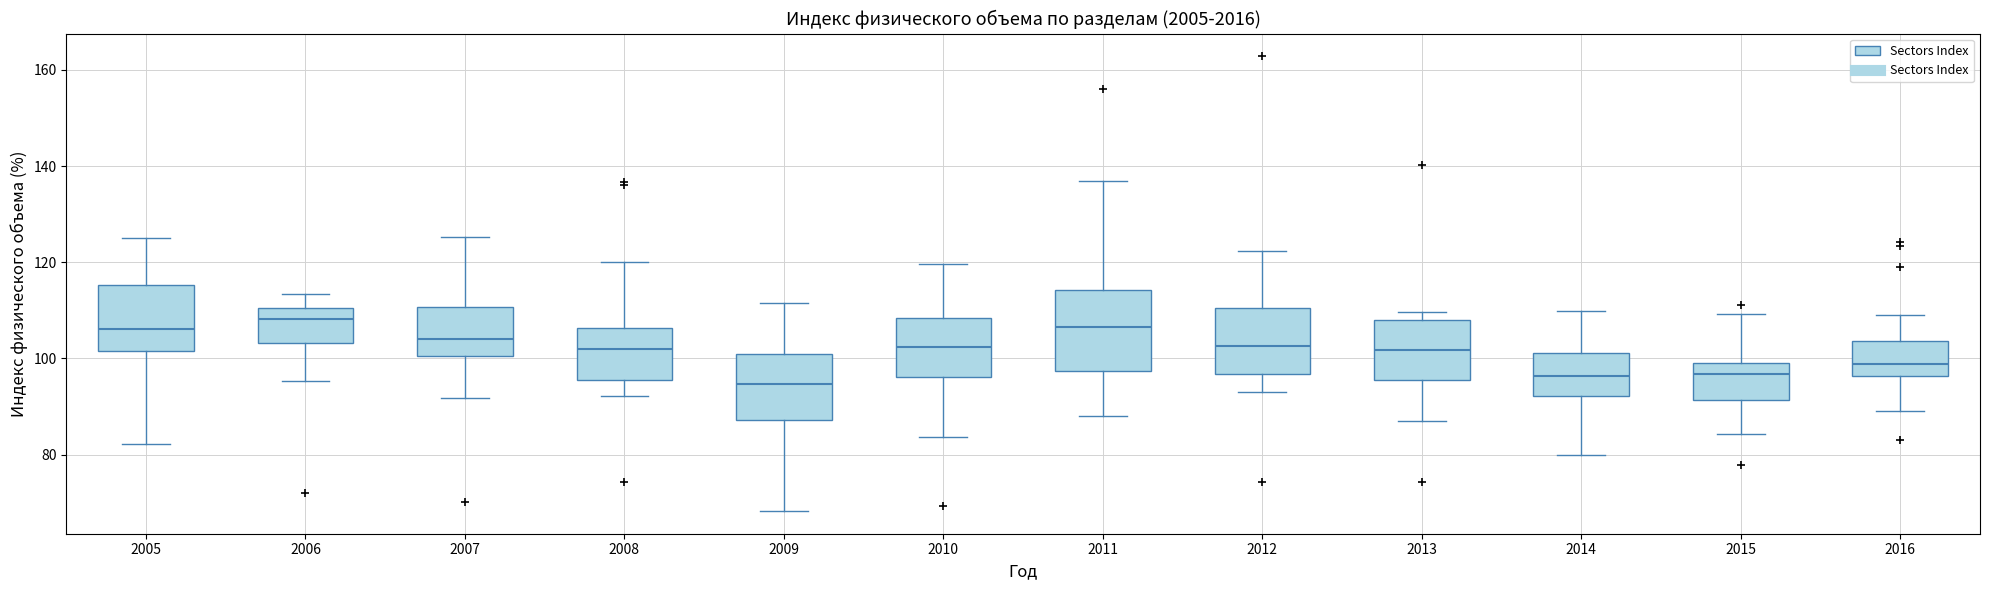

Reading left to right, read every box against the y-axis: the position of its median line, the range the box covers, and the ends of its whiskers. The values are not printed on the chart, so give them approximately, as read against the axis.

2005: median 106, box 102 to 116, whiskers 82 to 126
2006: median 108, box 104 to 110, whiskers 96 to 114
2007: median 104, box 100 to 110, whiskers 92 to 126
2008: median 102, box 96 to 106, whiskers 92 to 120
2009: median 94, box 88 to 102, whiskers 68 to 112
2010: median 102, box 96 to 108, whiskers 84 to 120
2011: median 106, box 98 to 114, whiskers 88 to 136
2012: median 102, box 96 to 110, whiskers 94 to 122
2013: median 102, box 96 to 108, whiskers 88 to 110
2014: median 96, box 92 to 102, whiskers 80 to 110
2015: median 96, box 92 to 100, whiskers 84 to 110
2016: median 98, box 96 to 104, whiskers 90 to 110